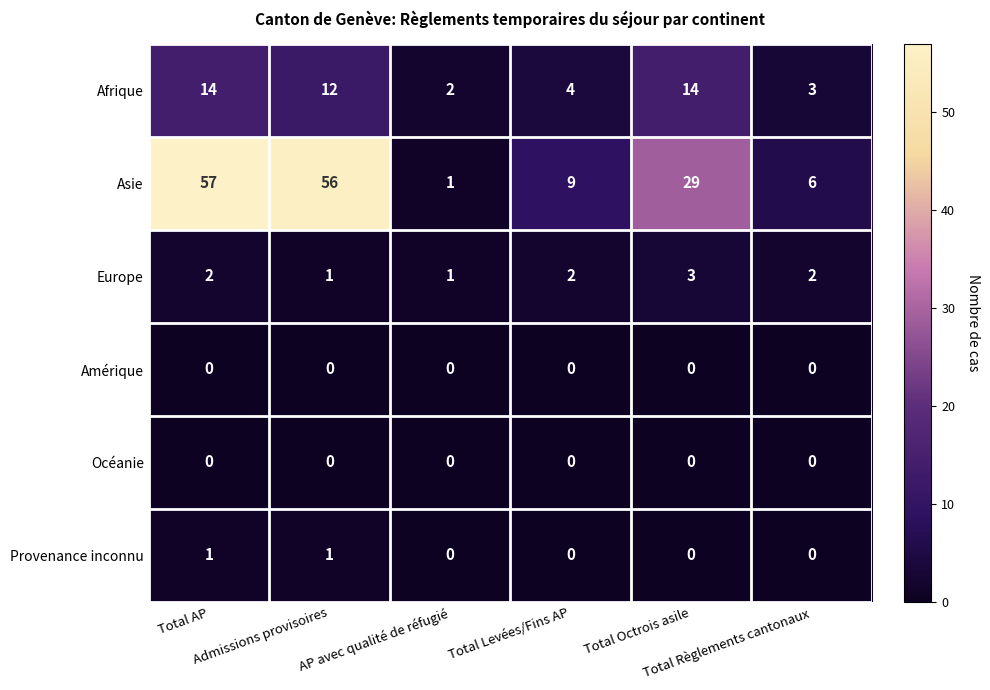

What is the difference between the maximum and minimum values in the Afrique series?

12